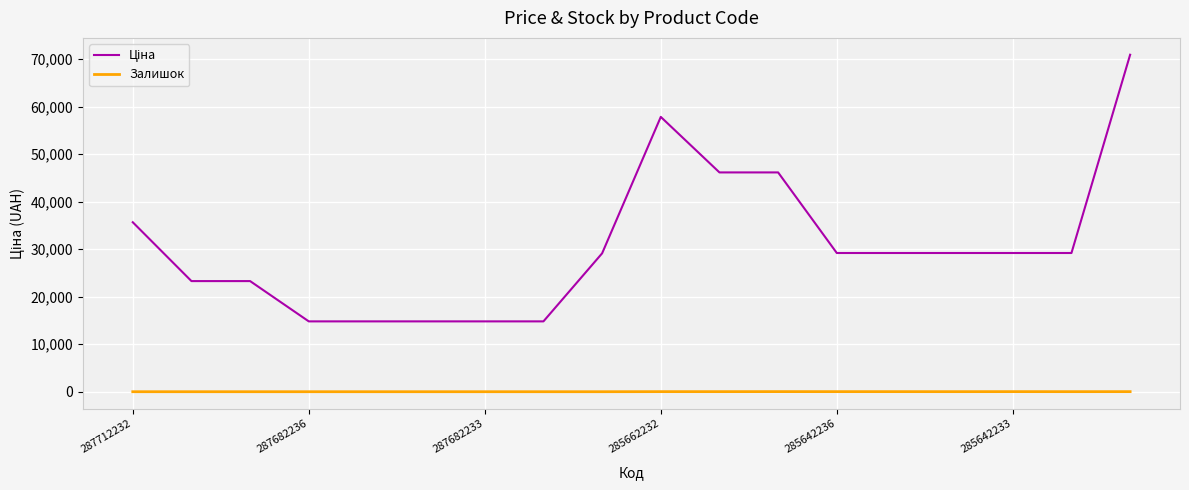

What is the greatest value displayed?

70906.0